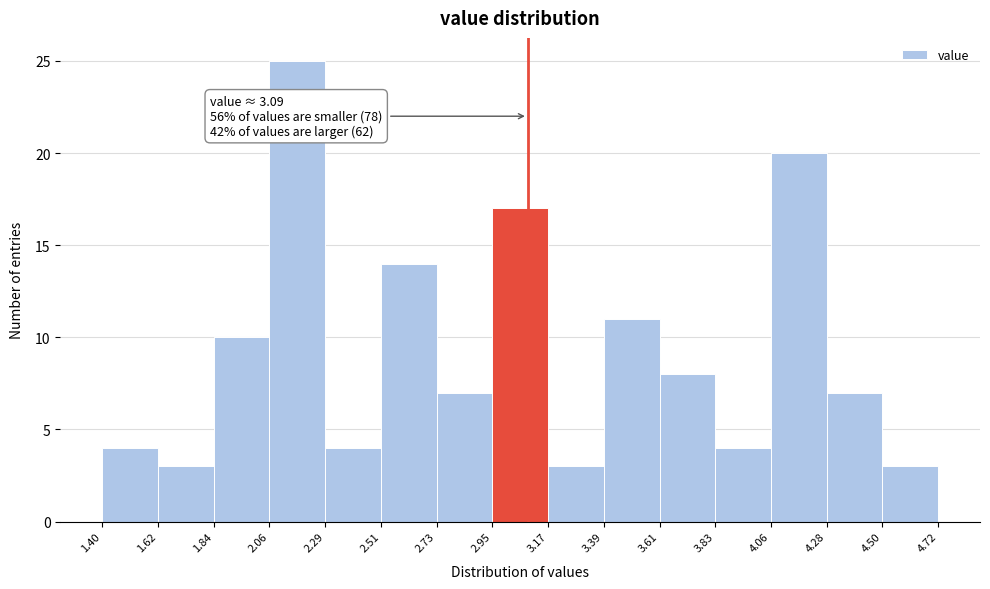

Over which range of the x-axis is the bar tallest?

2.06 to 2.29